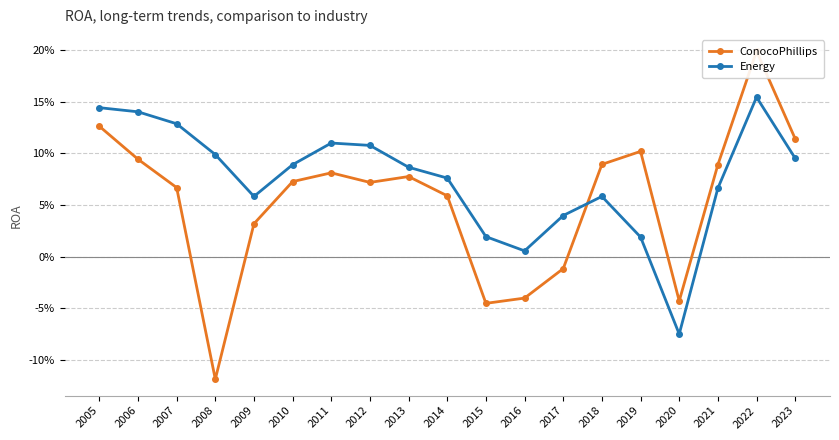

Reading left to right, what are all the values shown in this chart?

ConocoPhillips: 0.1	0.1	0.1	-0.1	0.0	0.1	0.1	0.1	0.1	0.1	-0.0	-0.0	-0.0	0.1	0.1	-0.0	0.1	0.2	0.1
Energy: 0.1	0.1	0.1	0.1	0.1	0.1	0.1	0.1	0.1	0.1	0.0	0.0	0.0	0.1	0.0	-0.1	0.1	0.2	0.1